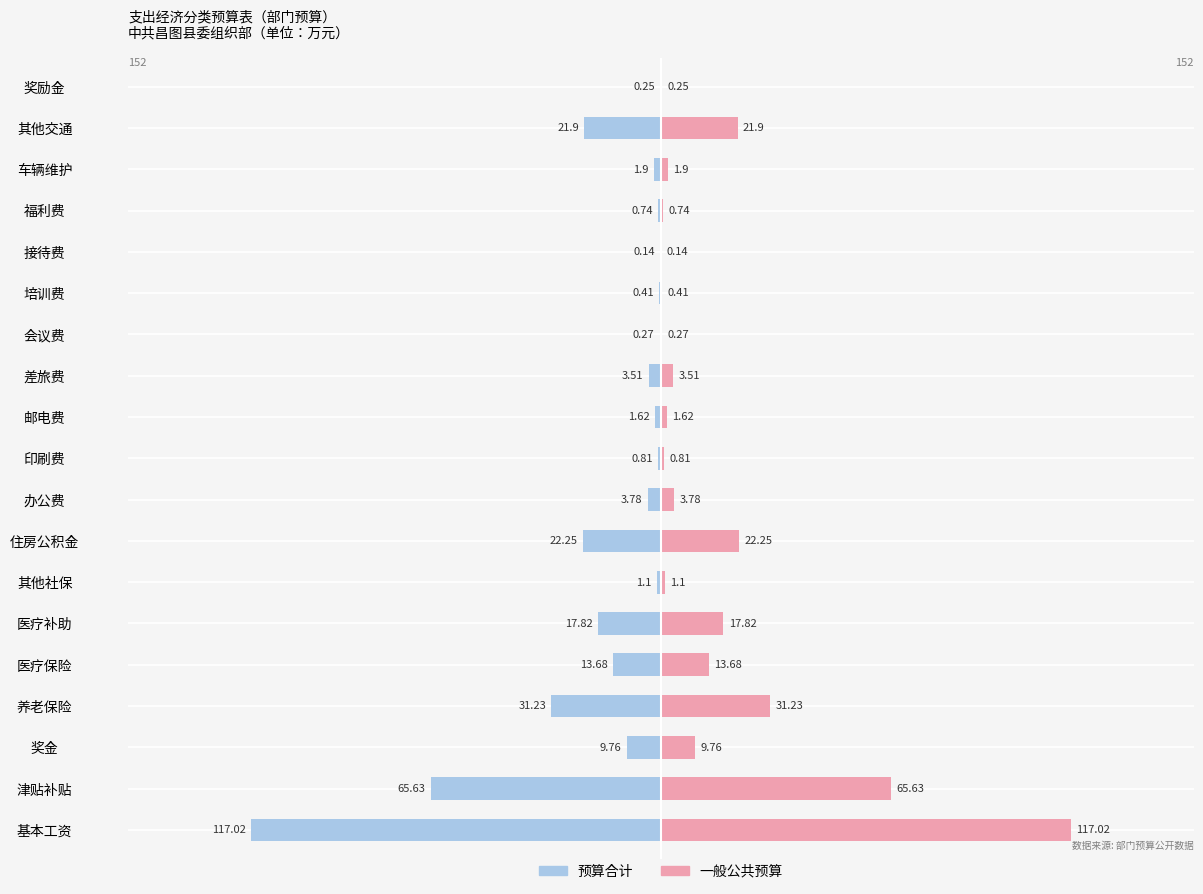

True or false: 预算合计 has a value of -0.8 at 印刷费.

True